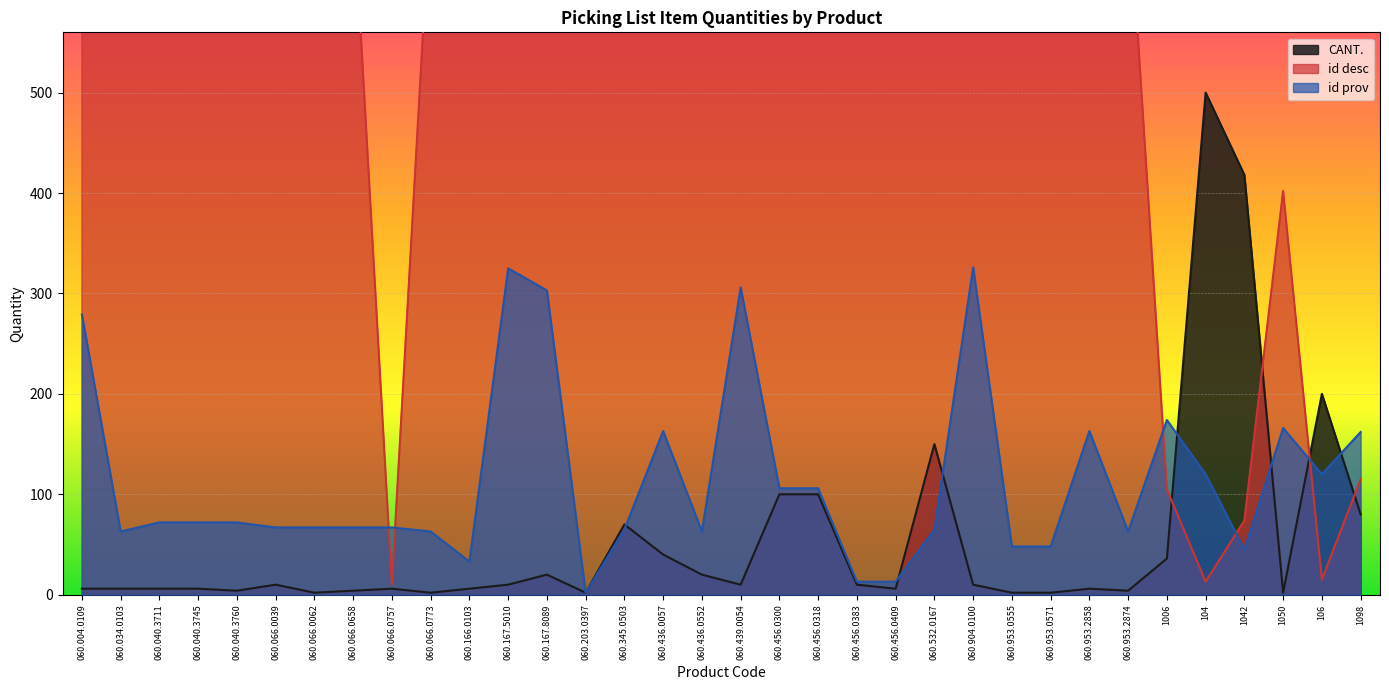

How many categories are shown in the chart?

34